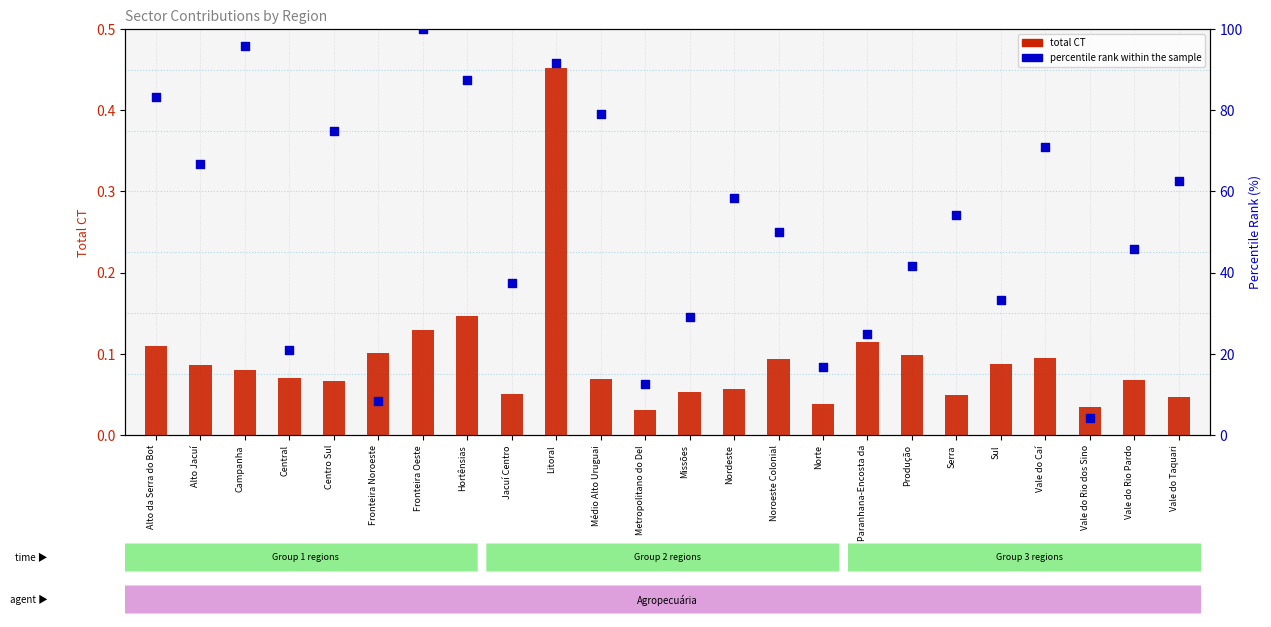

Which series contains the highest Y value?

percentile rank within the sample